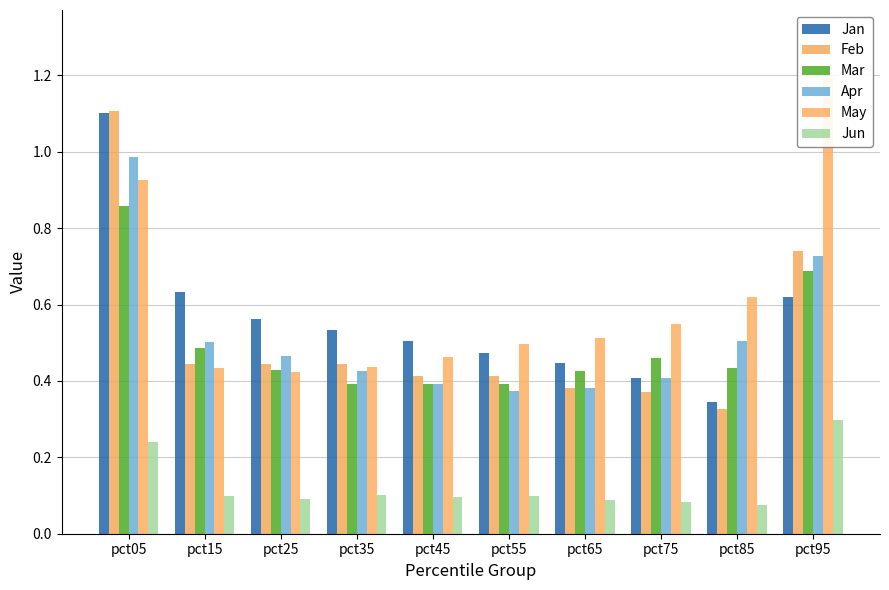

Rank the series at pct85 from highest to lowest value.

May, Apr, Mar, Jan, Feb, Jun